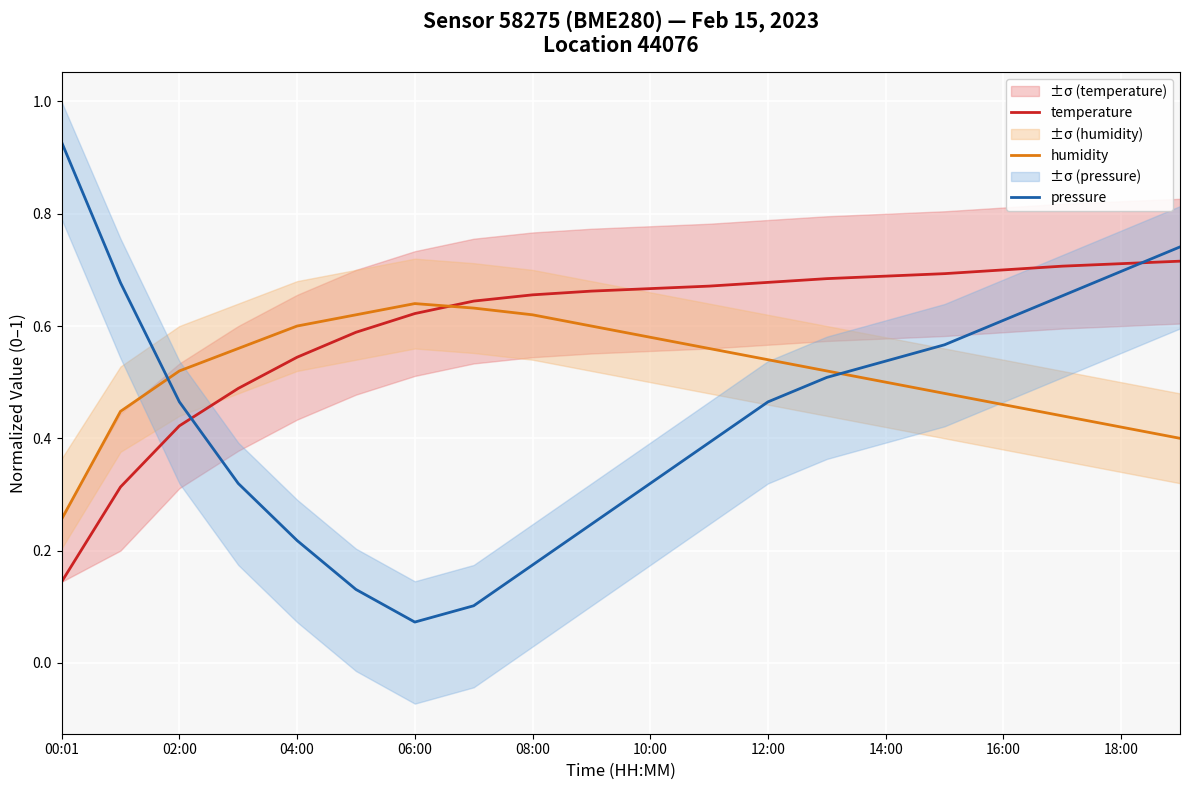

At which category is the sum across all series the highest?

19